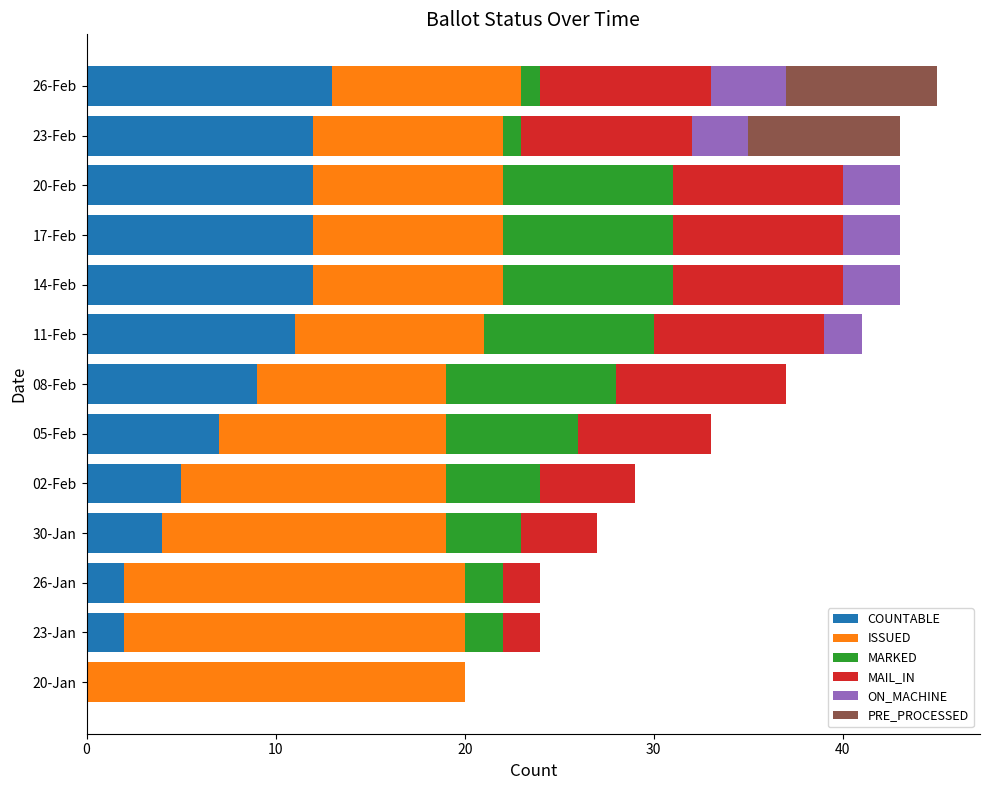

What is the total value across all series at 17-Feb?

43